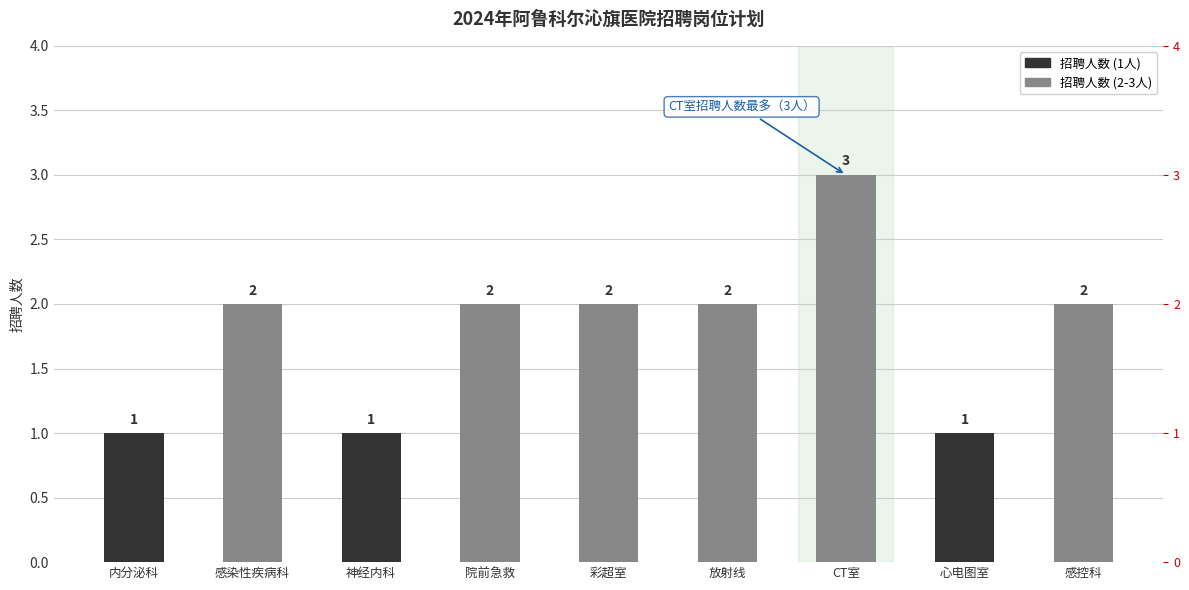

What is the label of the 7th bar from the left?

CT室